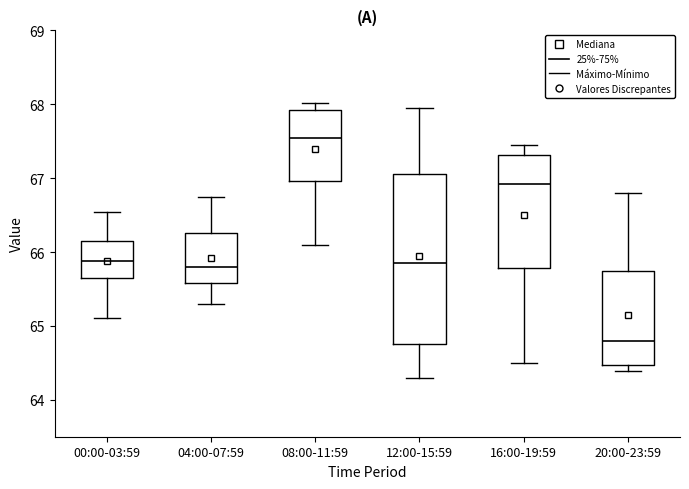

Which box has the highest median line?

08:00-11:59